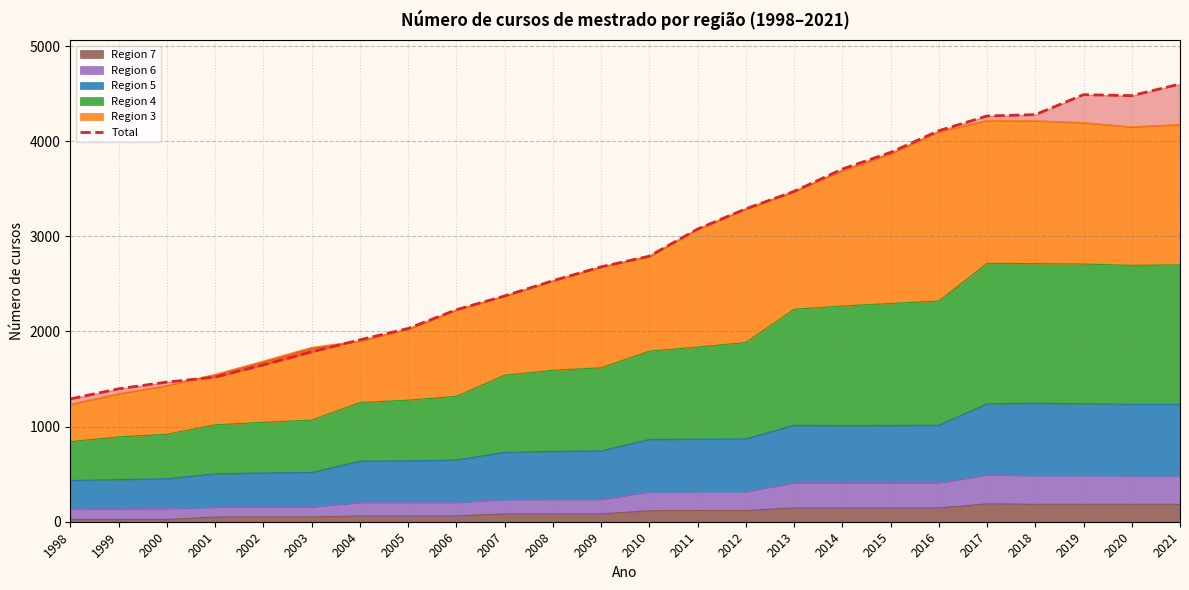

Approximately how many times larger is the value at 1999 compared to 2009?

0.5